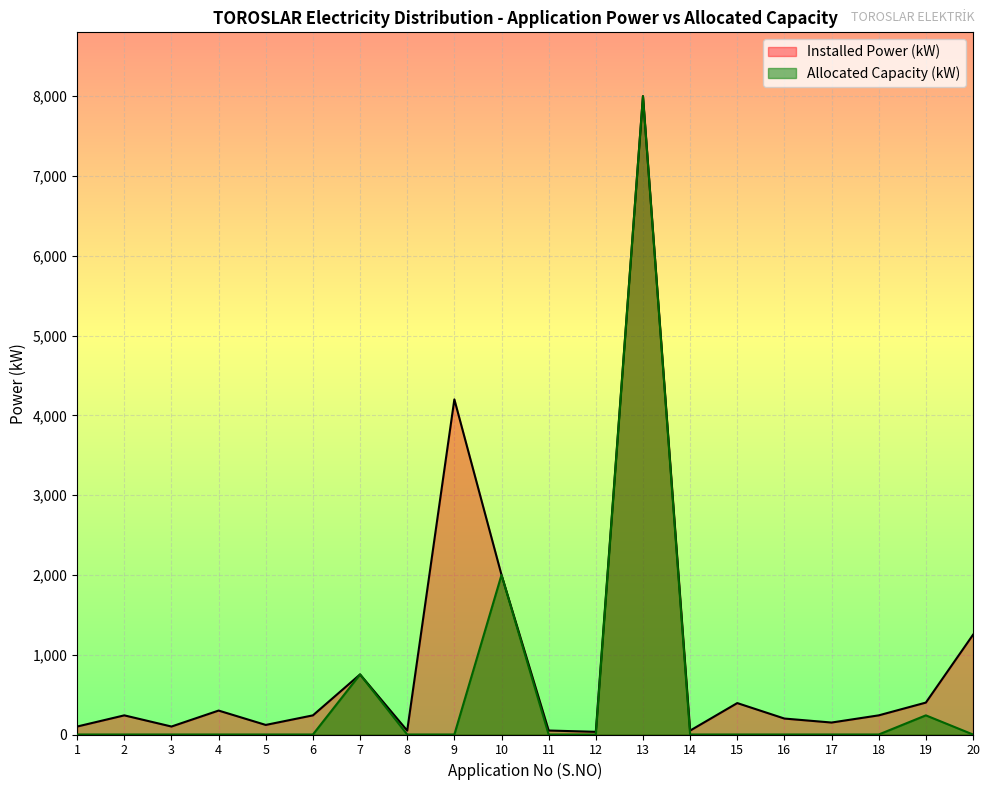

List the series in order of their peak value, highest first.

Installed Power (kW), Allocated Capacity (kW)